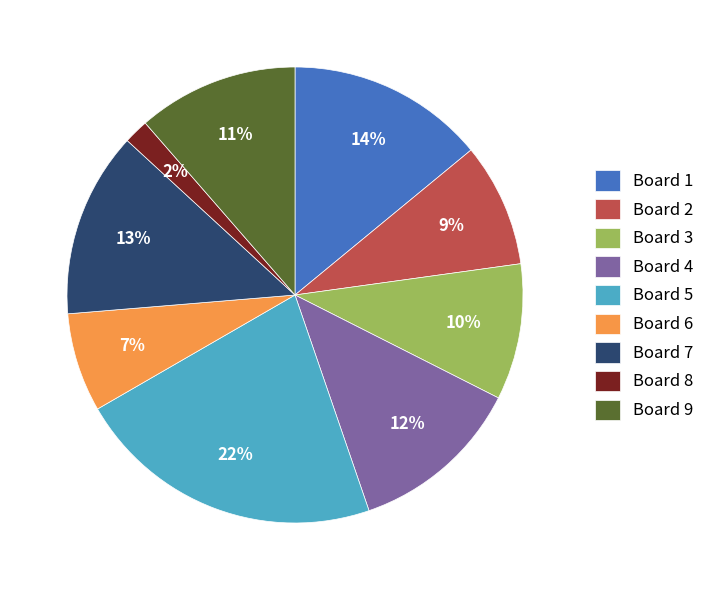

Is the sum of Board 8 and Board 6 greater than half?

No